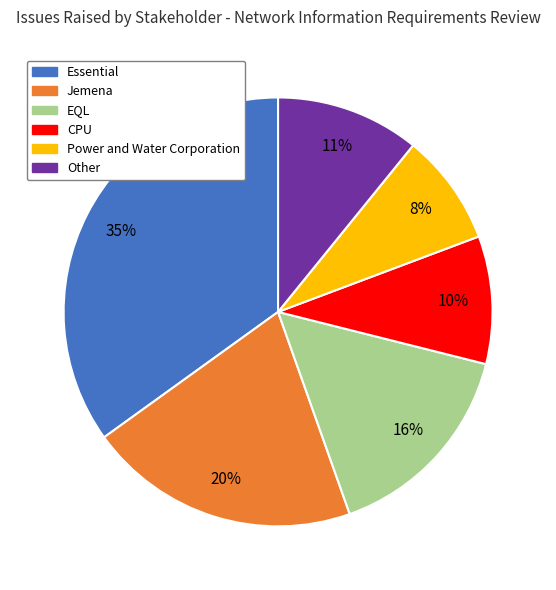

Is there a majority slice in this chart?

No